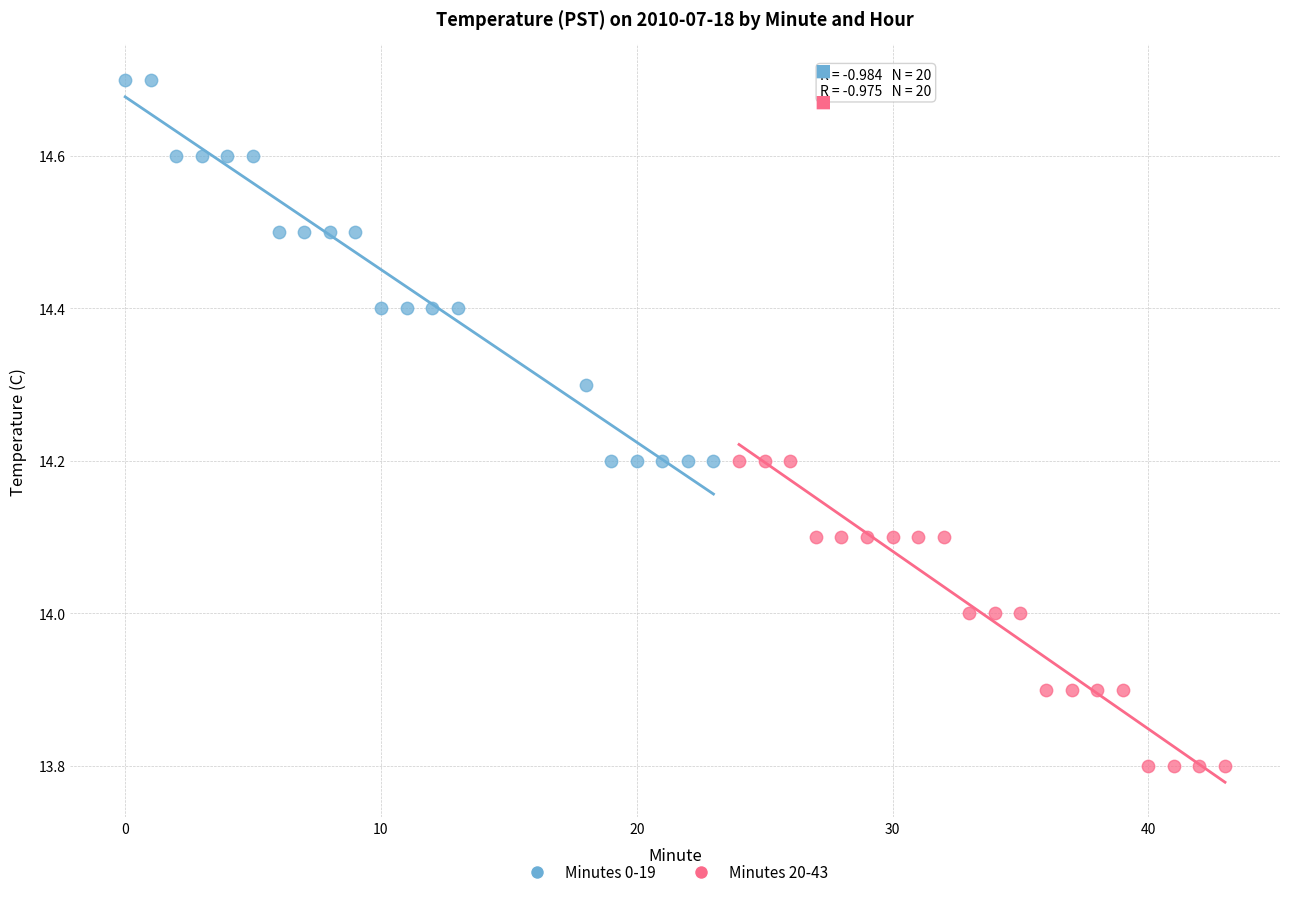

What are all the series names shown in the legend?

Minutes 0-19, Minutes 20-43